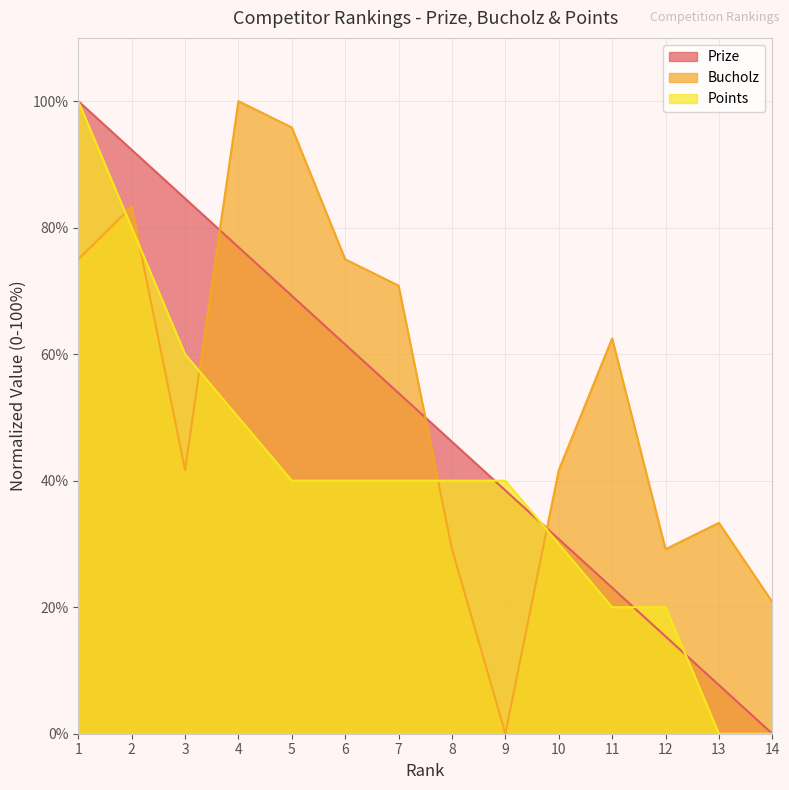

What is the difference between the maximum and minimum values in the Points series?

100.0